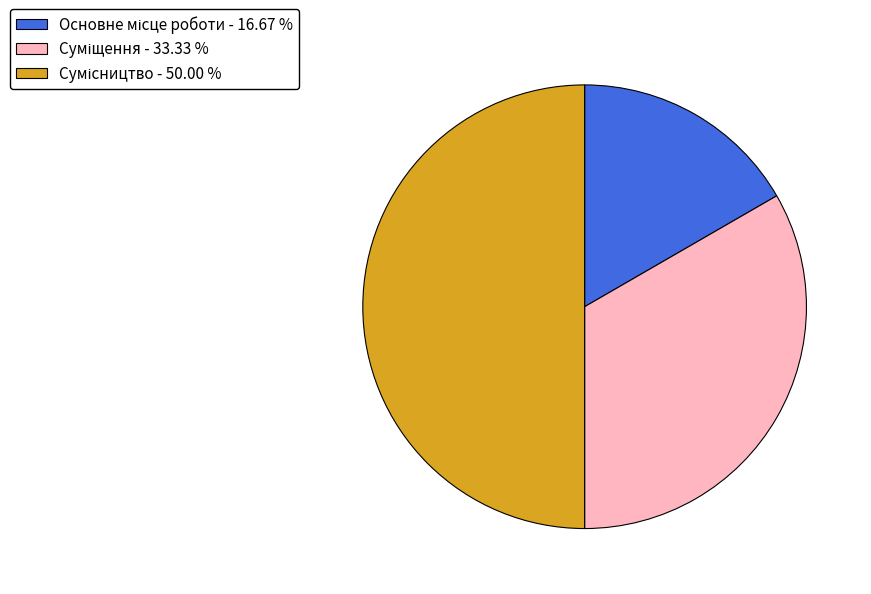

The Основне місце роботи slice represents 11% of the pie. True or false?

False